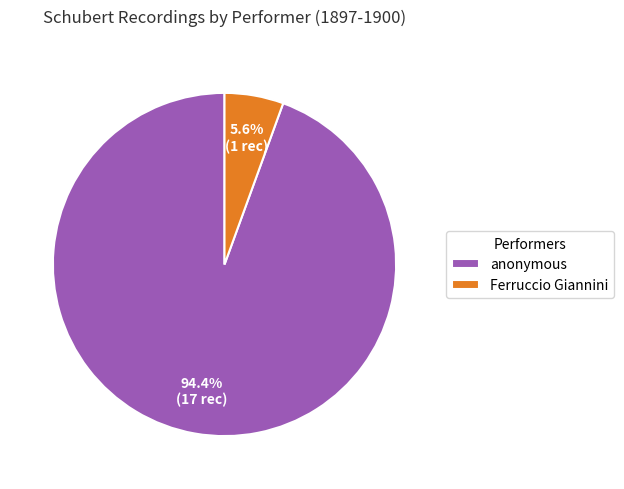

Count the number of slices in the pie.

2